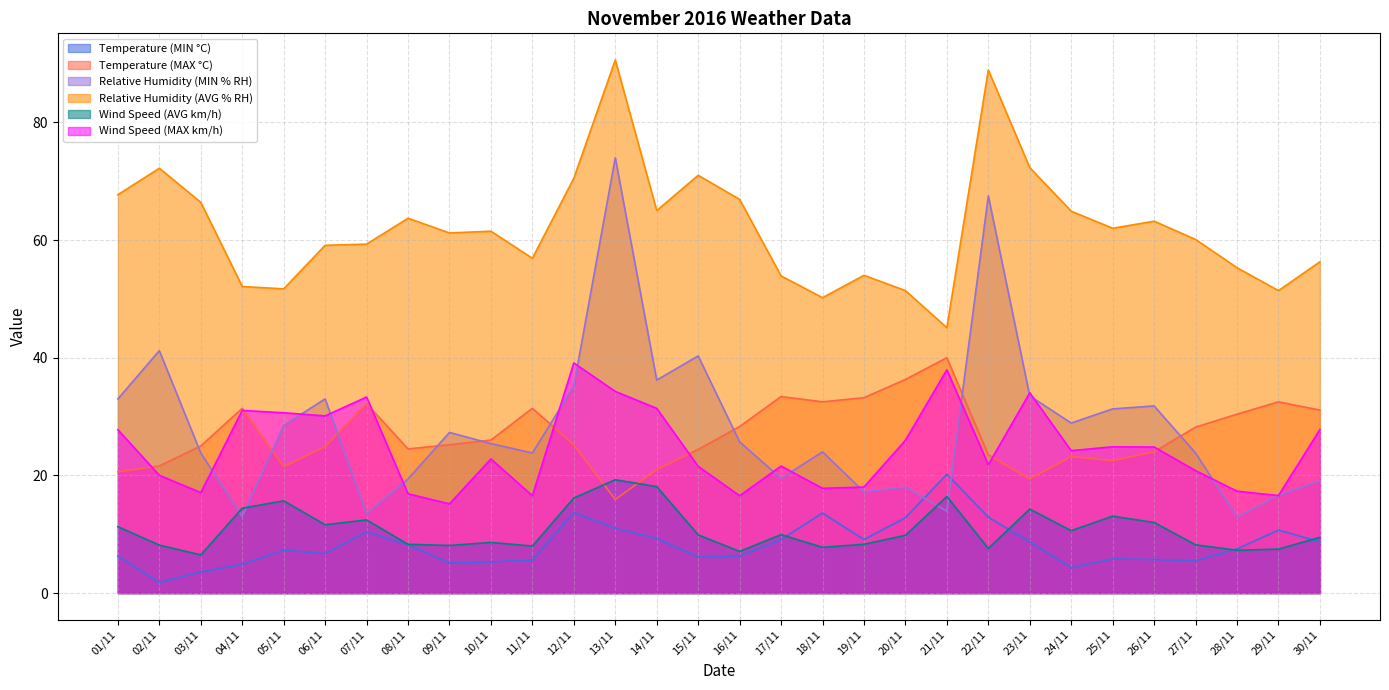

The value of Temperature (MIN °C) at 21/11 is 30.1. True or false?

False